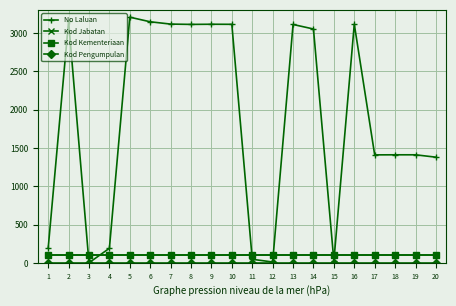

What is the minimum value for Kod Jabatan?

101